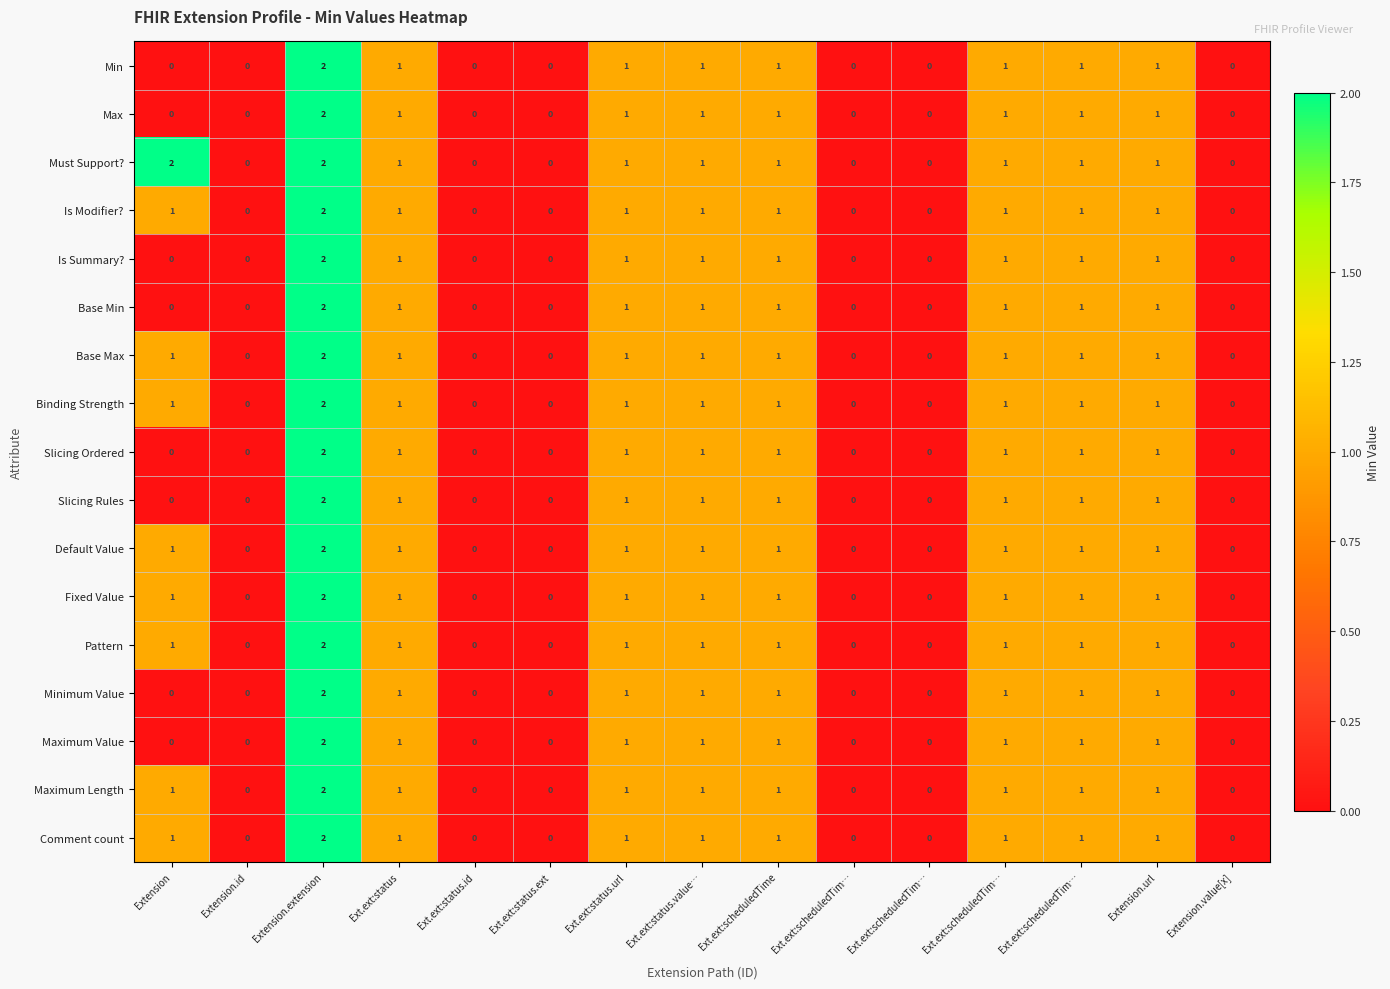

Reading right to left, what are all the values shown in this chart?

Min: Extension.value[x]=0	Extension.url=1	Ext.ext:scheduledTim…=1	Ext.ext:scheduledTim…=1	Ext.ext:scheduledTim…=0	Ext.ext:scheduledTim…=0	Ext.ext:scheduledTime=1	Ext.ext:status.value…=1	Ext.ext:status.url=1	Ext.ext:status.ext=0	Ext.ext:status.id=0	Ext.ext:status=1	Extension.extension=2	Extension.id=0	Extension=0
Max: Extension.value[x]=0	Extension.url=1	Ext.ext:scheduledTim…=1	Ext.ext:scheduledTim…=1	Ext.ext:scheduledTim…=0	Ext.ext:scheduledTim…=0	Ext.ext:scheduledTime=1	Ext.ext:status.value…=1	Ext.ext:status.url=1	Ext.ext:status.ext=0	Ext.ext:status.id=0	Ext.ext:status=1	Extension.extension=2	Extension.id=0	Extension=0
Must Support?: Extension.value[x]=0	Extension.url=1	Ext.ext:scheduledTim…=1	Ext.ext:scheduledTim…=1	Ext.ext:scheduledTim…=0	Ext.ext:scheduledTim…=0	Ext.ext:scheduledTime=1	Ext.ext:status.value…=1	Ext.ext:status.url=1	Ext.ext:status.ext=0	Ext.ext:status.id=0	Ext.ext:status=1	Extension.extension=2	Extension.id=0	Extension=2
Is Modifier?: Extension.value[x]=0	Extension.url=1	Ext.ext:scheduledTim…=1	Ext.ext:scheduledTim…=1	Ext.ext:scheduledTim…=0	Ext.ext:scheduledTim…=0	Ext.ext:scheduledTime=1	Ext.ext:status.value…=1	Ext.ext:status.url=1	Ext.ext:status.ext=0	Ext.ext:status.id=0	Ext.ext:status=1	Extension.extension=2	Extension.id=0	Extension=1
Is Summary?: Extension.value[x]=0	Extension.url=1	Ext.ext:scheduledTim…=1	Ext.ext:scheduledTim…=1	Ext.ext:scheduledTim…=0	Ext.ext:scheduledTim…=0	Ext.ext:scheduledTime=1	Ext.ext:status.value…=1	Ext.ext:status.url=1	Ext.ext:status.ext=0	Ext.ext:status.id=0	Ext.ext:status=1	Extension.extension=2	Extension.id=0	Extension=0
Base Min: Extension.value[x]=0	Extension.url=1	Ext.ext:scheduledTim…=1	Ext.ext:scheduledTim…=1	Ext.ext:scheduledTim…=0	Ext.ext:scheduledTim…=0	Ext.ext:scheduledTime=1	Ext.ext:status.value…=1	Ext.ext:status.url=1	Ext.ext:status.ext=0	Ext.ext:status.id=0	Ext.ext:status=1	Extension.extension=2	Extension.id=0	Extension=0
Base Max: Extension.value[x]=0	Extension.url=1	Ext.ext:scheduledTim…=1	Ext.ext:scheduledTim…=1	Ext.ext:scheduledTim…=0	Ext.ext:scheduledTim…=0	Ext.ext:scheduledTime=1	Ext.ext:status.value…=1	Ext.ext:status.url=1	Ext.ext:status.ext=0	Ext.ext:status.id=0	Ext.ext:status=1	Extension.extension=2	Extension.id=0	Extension=1
Binding Strength: Extension.value[x]=0	Extension.url=1	Ext.ext:scheduledTim…=1	Ext.ext:scheduledTim…=1	Ext.ext:scheduledTim…=0	Ext.ext:scheduledTim…=0	Ext.ext:scheduledTime=1	Ext.ext:status.value…=1	Ext.ext:status.url=1	Ext.ext:status.ext=0	Ext.ext:status.id=0	Ext.ext:status=1	Extension.extension=2	Extension.id=0	Extension=1
Slicing Ordered: Extension.value[x]=0	Extension.url=1	Ext.ext:scheduledTim…=1	Ext.ext:scheduledTim…=1	Ext.ext:scheduledTim…=0	Ext.ext:scheduledTim…=0	Ext.ext:scheduledTime=1	Ext.ext:status.value…=1	Ext.ext:status.url=1	Ext.ext:status.ext=0	Ext.ext:status.id=0	Ext.ext:status=1	Extension.extension=2	Extension.id=0	Extension=0
Slicing Rules: Extension.value[x]=0	Extension.url=1	Ext.ext:scheduledTim…=1	Ext.ext:scheduledTim…=1	Ext.ext:scheduledTim…=0	Ext.ext:scheduledTim…=0	Ext.ext:scheduledTime=1	Ext.ext:status.value…=1	Ext.ext:status.url=1	Ext.ext:status.ext=0	Ext.ext:status.id=0	Ext.ext:status=1	Extension.extension=2	Extension.id=0	Extension=0
Default Value: Extension.value[x]=0	Extension.url=1	Ext.ext:scheduledTim…=1	Ext.ext:scheduledTim…=1	Ext.ext:scheduledTim…=0	Ext.ext:scheduledTim…=0	Ext.ext:scheduledTime=1	Ext.ext:status.value…=1	Ext.ext:status.url=1	Ext.ext:status.ext=0	Ext.ext:status.id=0	Ext.ext:status=1	Extension.extension=2	Extension.id=0	Extension=1
Fixed Value: Extension.value[x]=0	Extension.url=1	Ext.ext:scheduledTim…=1	Ext.ext:scheduledTim…=1	Ext.ext:scheduledTim…=0	Ext.ext:scheduledTim…=0	Ext.ext:scheduledTime=1	Ext.ext:status.value…=1	Ext.ext:status.url=1	Ext.ext:status.ext=0	Ext.ext:status.id=0	Ext.ext:status=1	Extension.extension=2	Extension.id=0	Extension=1
Pattern: Extension.value[x]=0	Extension.url=1	Ext.ext:scheduledTim…=1	Ext.ext:scheduledTim…=1	Ext.ext:scheduledTim…=0	Ext.ext:scheduledTim…=0	Ext.ext:scheduledTime=1	Ext.ext:status.value…=1	Ext.ext:status.url=1	Ext.ext:status.ext=0	Ext.ext:status.id=0	Ext.ext:status=1	Extension.extension=2	Extension.id=0	Extension=1
Minimum Value: Extension.value[x]=0	Extension.url=1	Ext.ext:scheduledTim…=1	Ext.ext:scheduledTim…=1	Ext.ext:scheduledTim…=0	Ext.ext:scheduledTim…=0	Ext.ext:scheduledTime=1	Ext.ext:status.value…=1	Ext.ext:status.url=1	Ext.ext:status.ext=0	Ext.ext:status.id=0	Ext.ext:status=1	Extension.extension=2	Extension.id=0	Extension=0
Maximum Value: Extension.value[x]=0	Extension.url=1	Ext.ext:scheduledTim…=1	Ext.ext:scheduledTim…=1	Ext.ext:scheduledTim…=0	Ext.ext:scheduledTim…=0	Ext.ext:scheduledTime=1	Ext.ext:status.value…=1	Ext.ext:status.url=1	Ext.ext:status.ext=0	Ext.ext:status.id=0	Ext.ext:status=1	Extension.extension=2	Extension.id=0	Extension=0
Maximum Length: Extension.value[x]=0	Extension.url=1	Ext.ext:scheduledTim…=1	Ext.ext:scheduledTim…=1	Ext.ext:scheduledTim…=0	Ext.ext:scheduledTim…=0	Ext.ext:scheduledTime=1	Ext.ext:status.value…=1	Ext.ext:status.url=1	Ext.ext:status.ext=0	Ext.ext:status.id=0	Ext.ext:status=1	Extension.extension=2	Extension.id=0	Extension=1
Comment count: Extension.value[x]=0	Extension.url=1	Ext.ext:scheduledTim…=1	Ext.ext:scheduledTim…=1	Ext.ext:scheduledTim…=0	Ext.ext:scheduledTim…=0	Ext.ext:scheduledTime=1	Ext.ext:status.value…=1	Ext.ext:status.url=1	Ext.ext:status.ext=0	Ext.ext:status.id=0	Ext.ext:status=1	Extension.extension=2	Extension.id=0	Extension=1